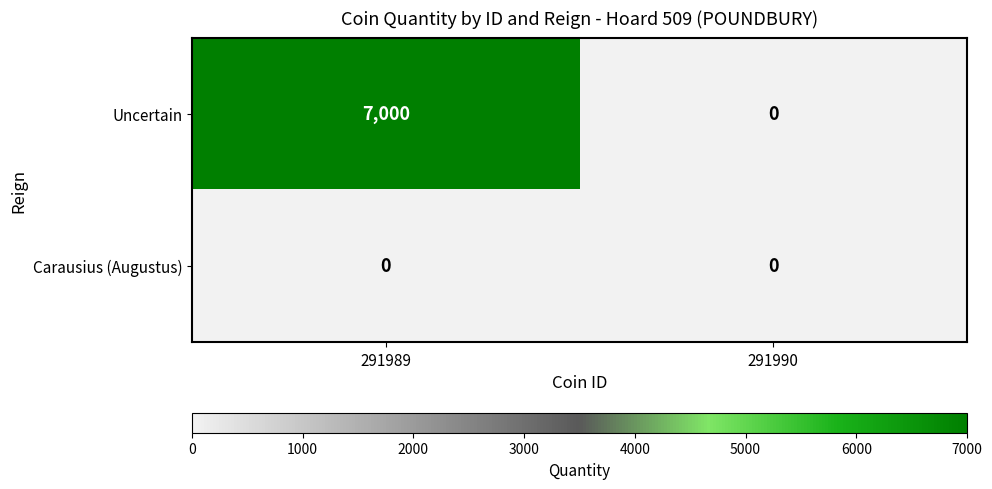

List the series in order of their peak value, lowest first.

Carausius (Augustus), Uncertain